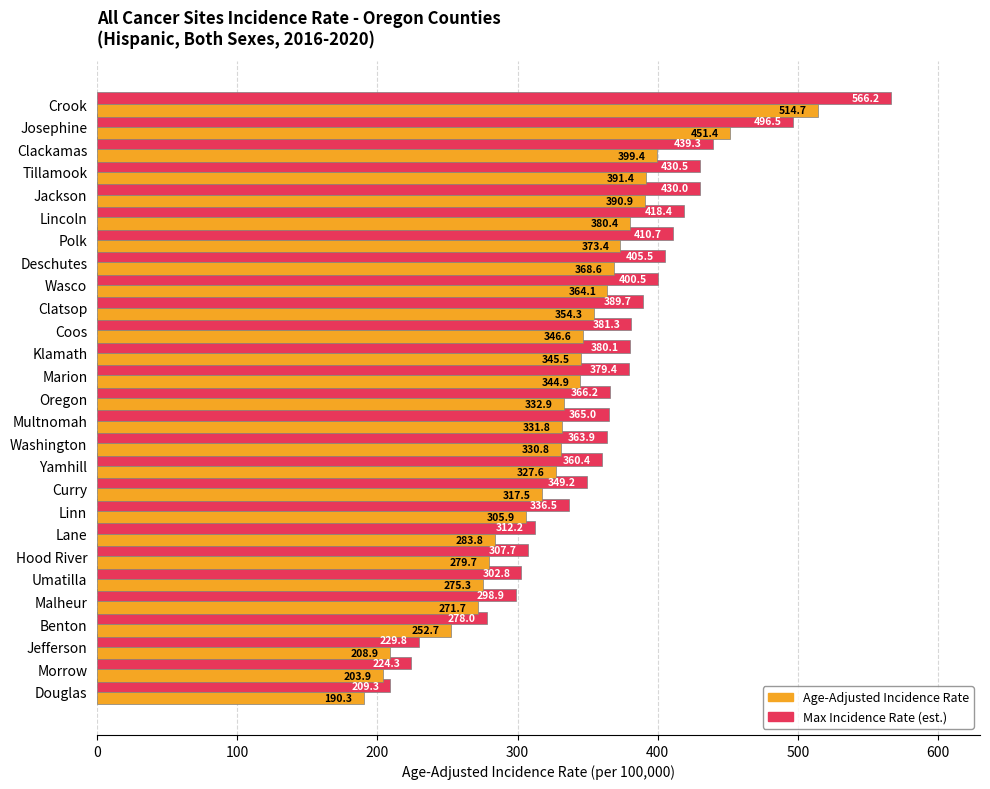

At how many categories does at least one series exceed 196?

27